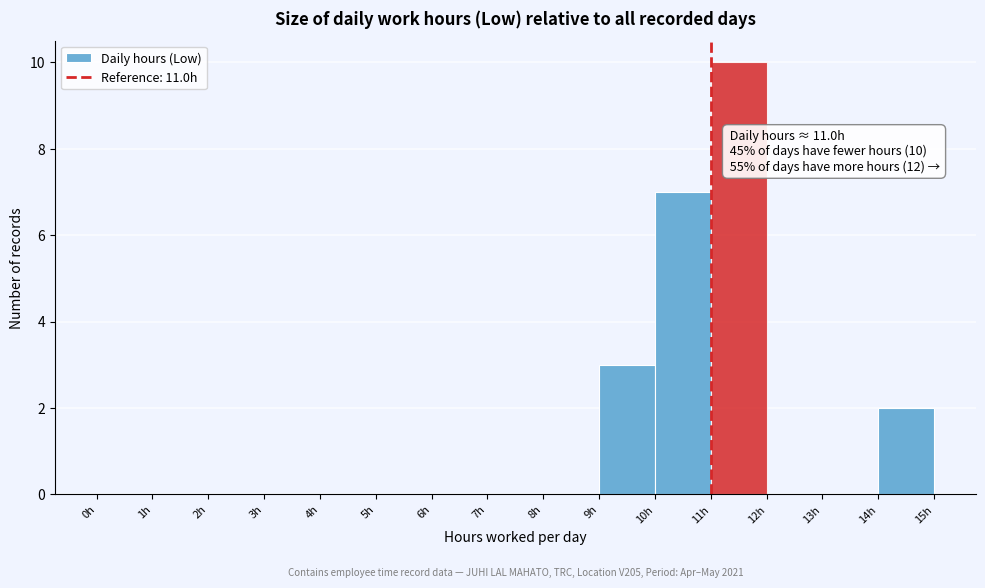

Which range on the x-axis has the tallest bar?

11 to 12